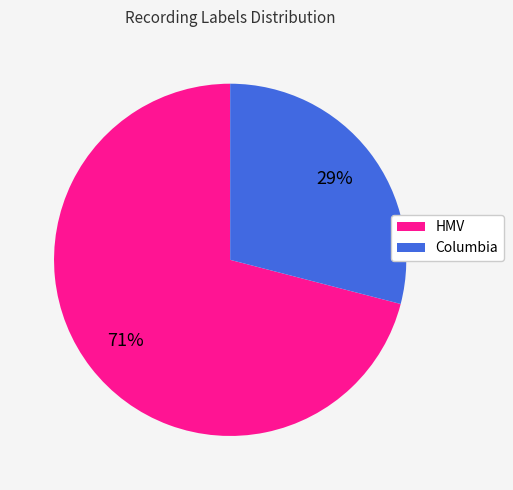

To the nearest percent, what portion does Columbia represent?

29%